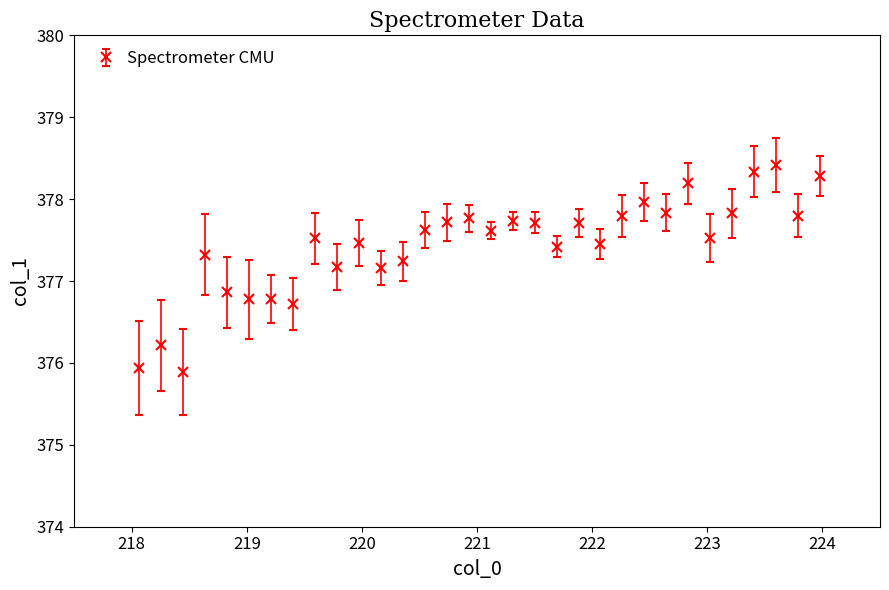

True or false: there are more than 0 points higher than both neighbors.

True